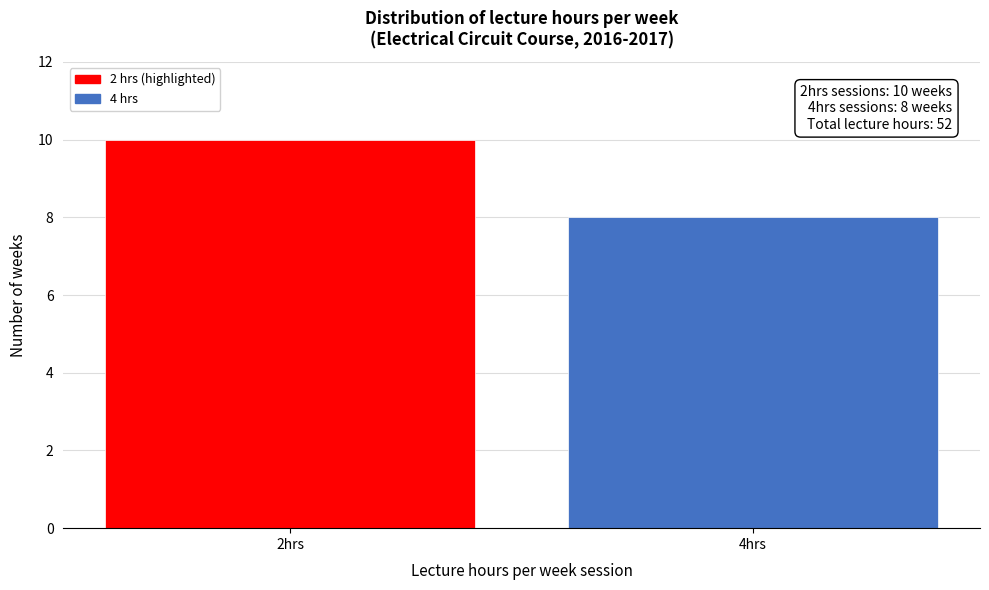

Reading left to right, transcribe all the data shown in this chart.

10	8